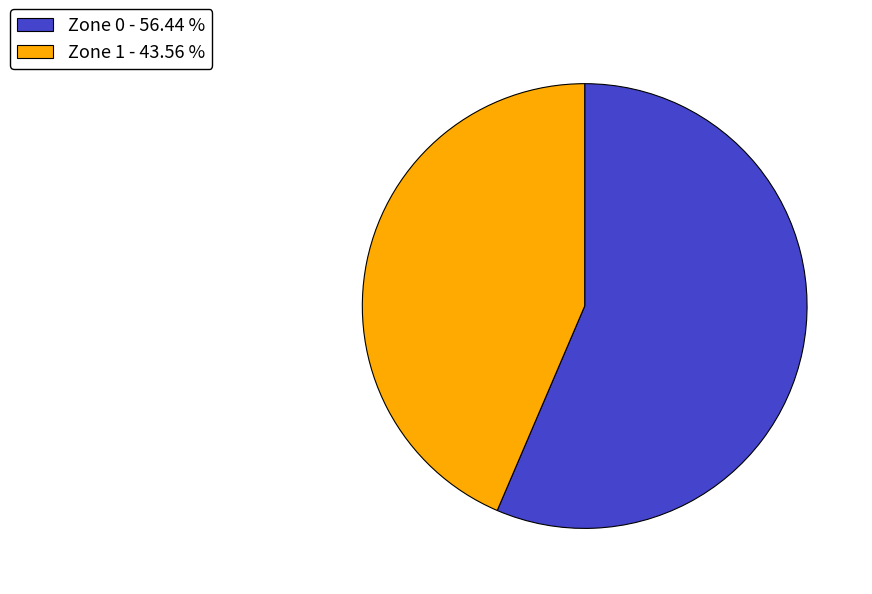

Does Zone 1 - 43.56 % represent more than half of the total?

No